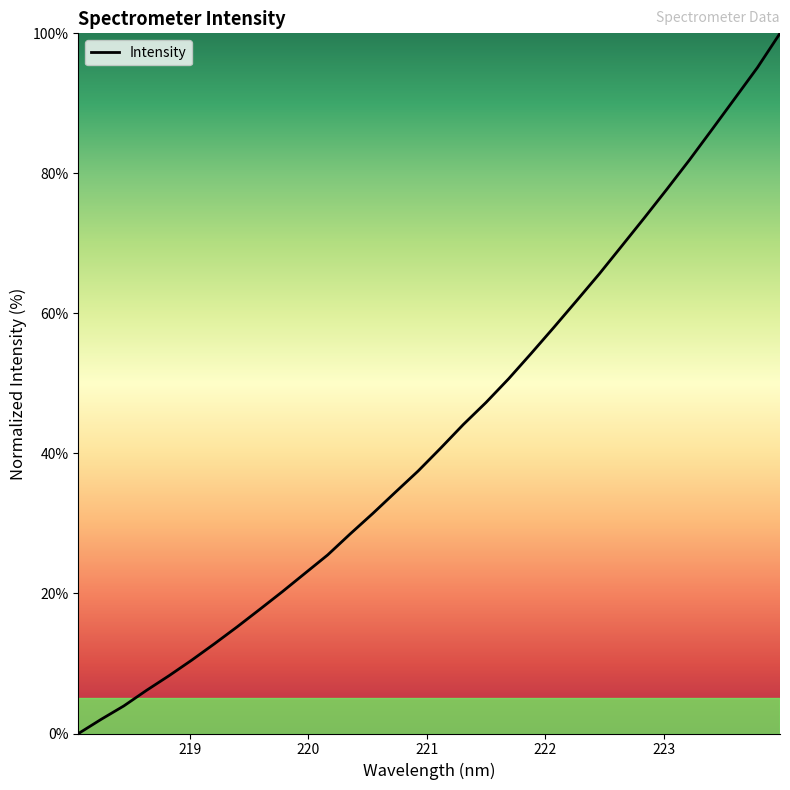

Reading left to right, what are all the values shown in this chart?

0.0	2.0	3.9	6.2	8.3	10.5	12.8	15.2	17.7	20.3	22.9	25.5	28.5	31.4	34.5	37.5	40.8	44.1	47.3	50.7	54.3	58.0	61.8	65.6	69.6	73.6	77.8	81.9	86.3	90.7	95.1	100.0